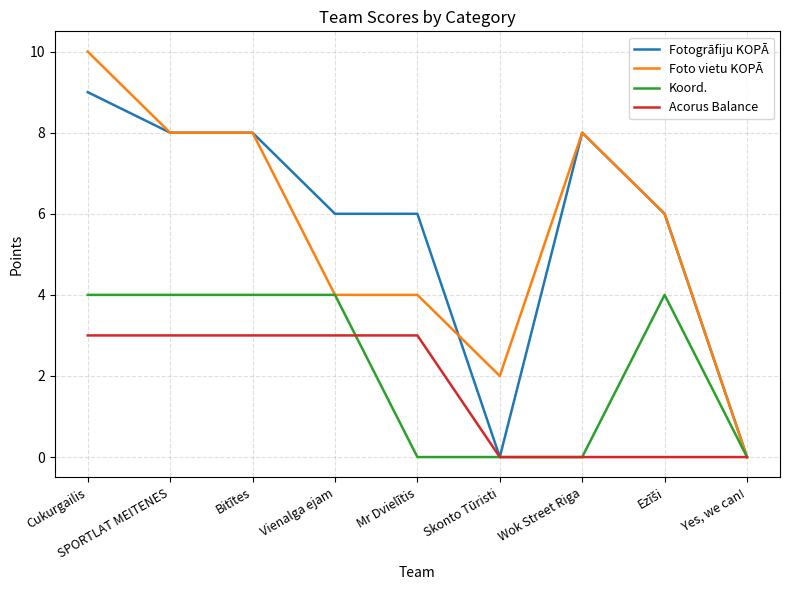

What is the maximum value shown in the chart?

10